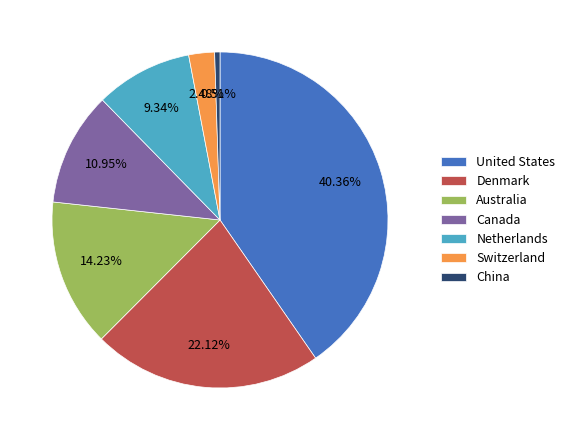

How many segments does this pie chart have?

7